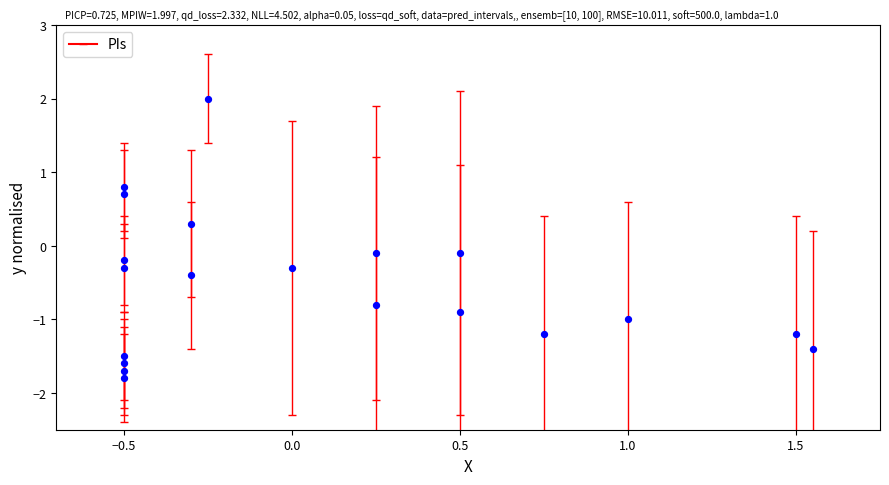

What is the range of Y values (max minus min)?

3.8